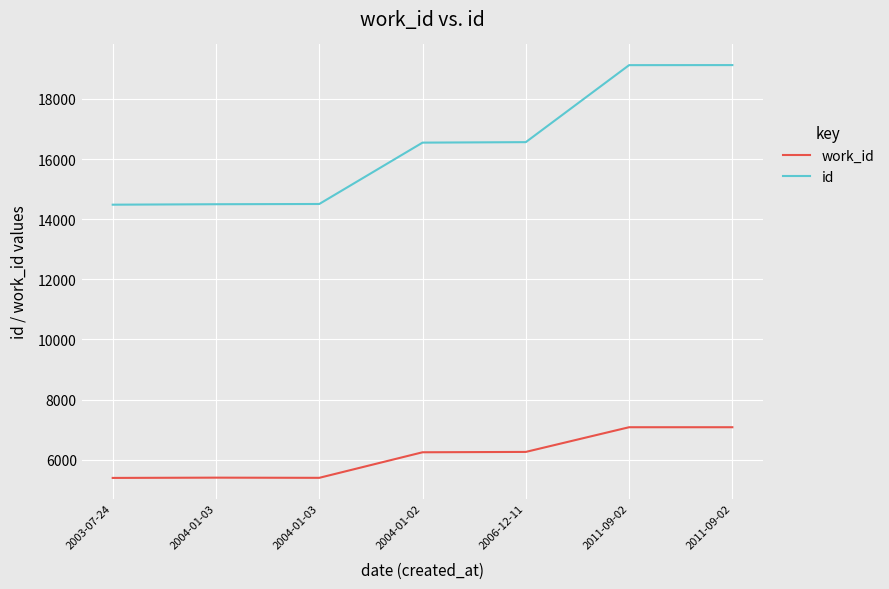

How many lines are shown in the chart?

2